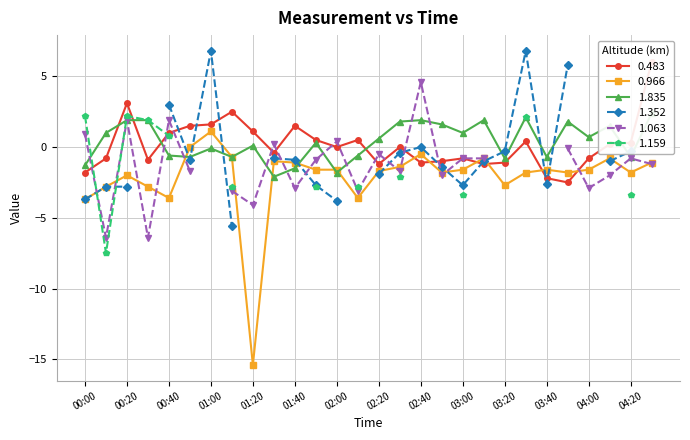

How many intersections are there between 1.835 and 0.966?

5